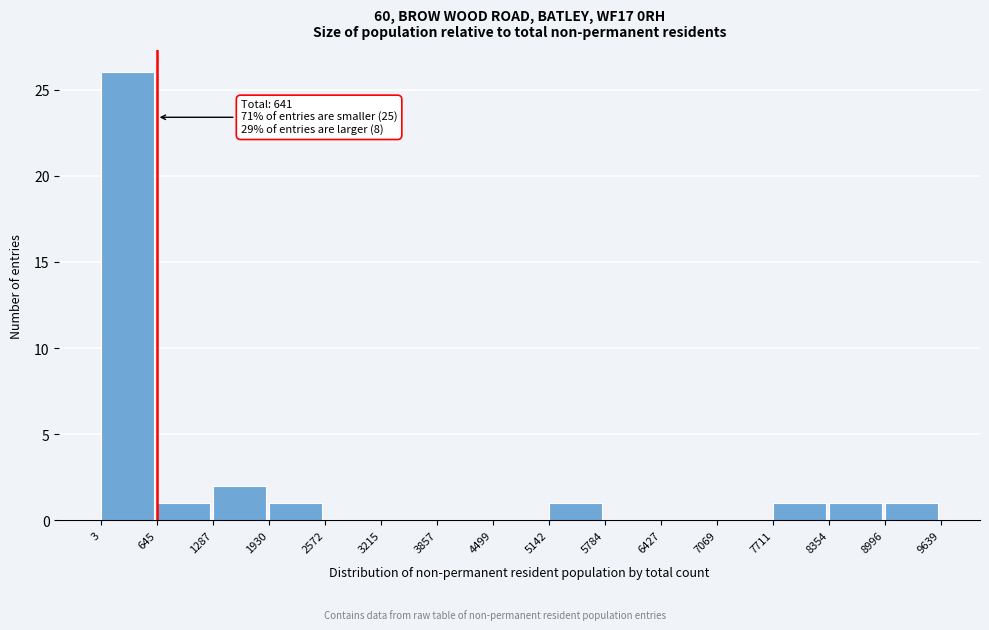

Over which range of the x-axis is the bar tallest?

3 to 645